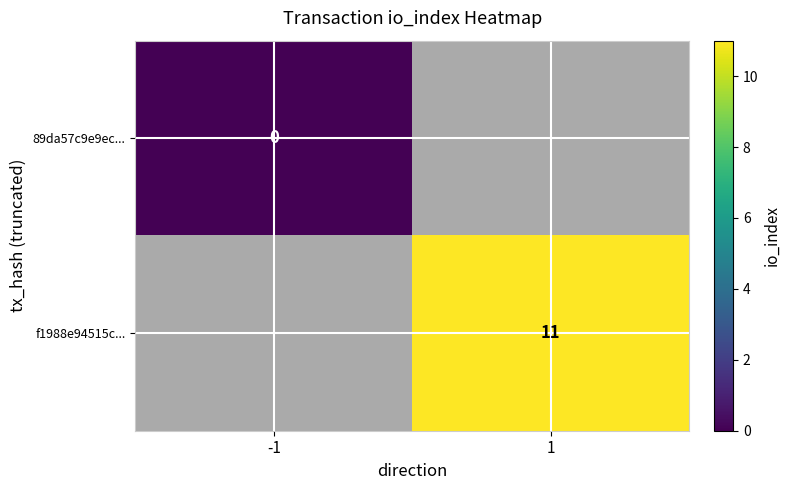

At how many categories does at least one series exceed 3?

1